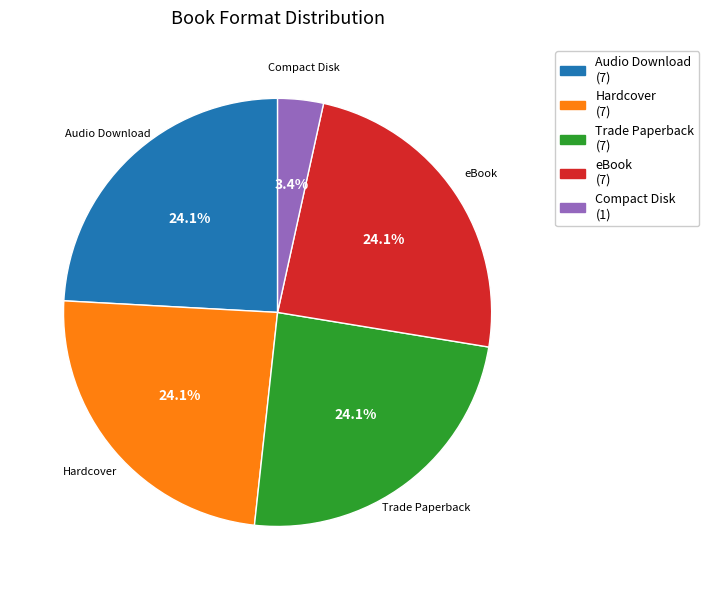

To the nearest percent, what portion does eBook represent?

24%